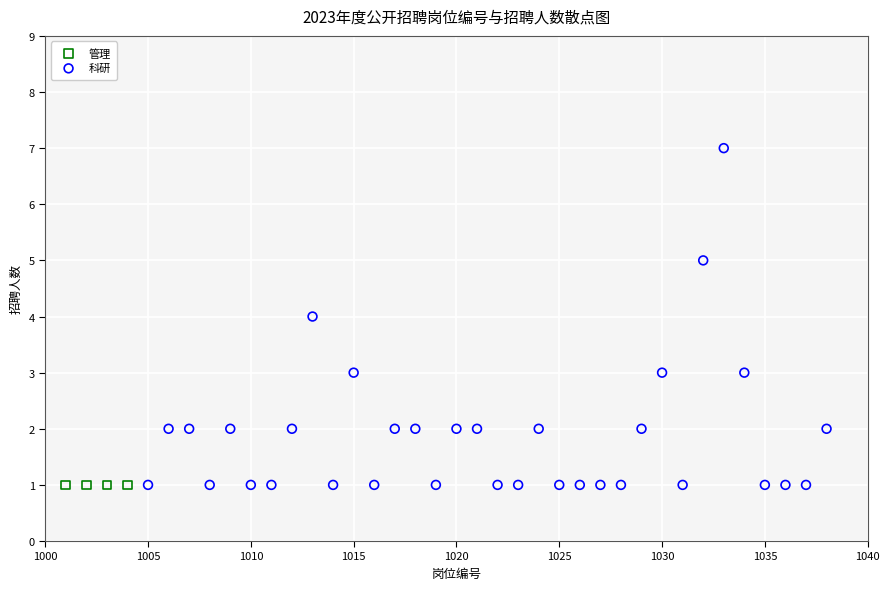

Which series contains the highest Y value?

科研